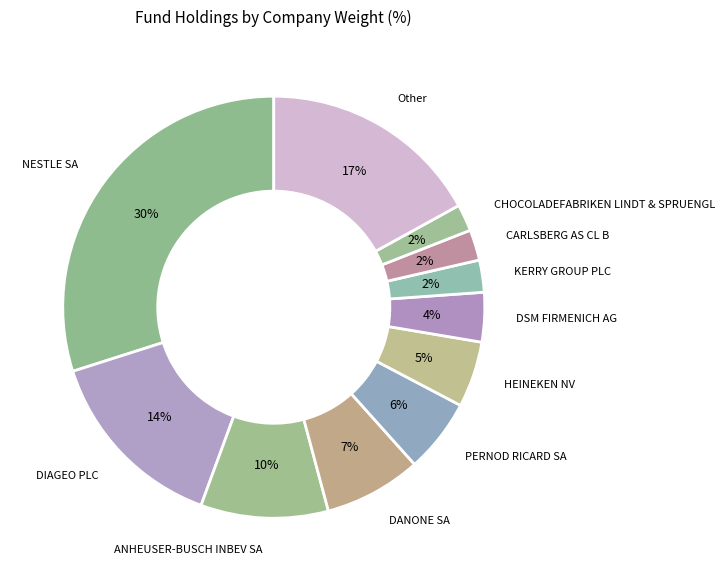

Which slice is the largest?

NESTLE SA